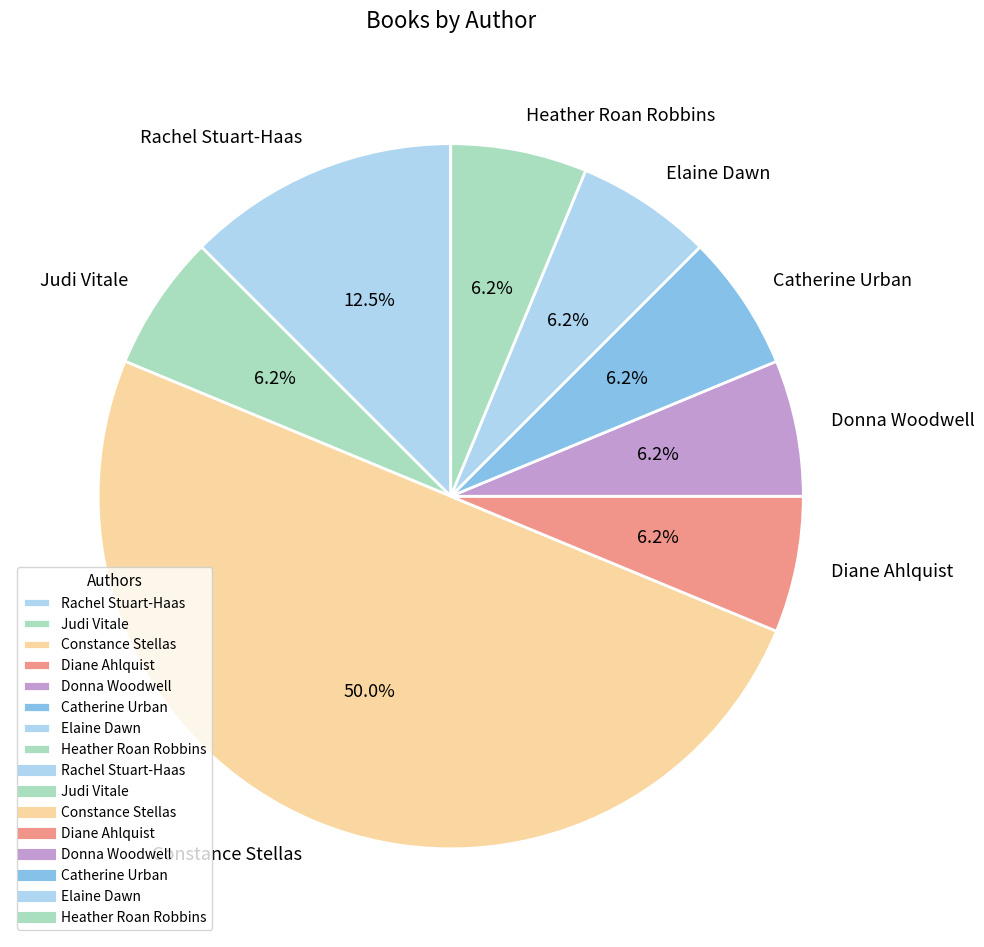

What is the largest slice in the pie chart?

Constance Stellas